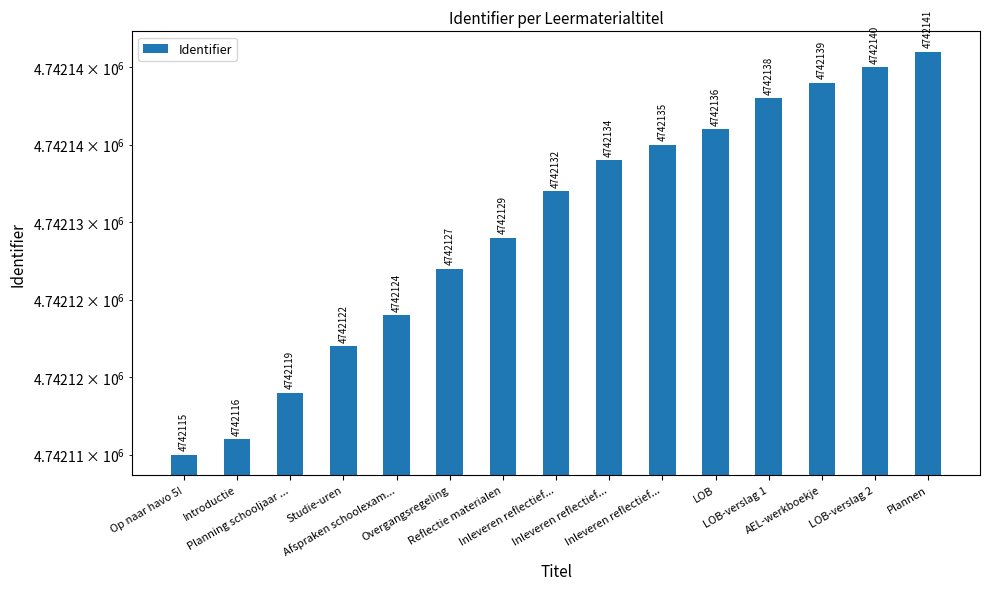

How many categories are shown in the chart?

15